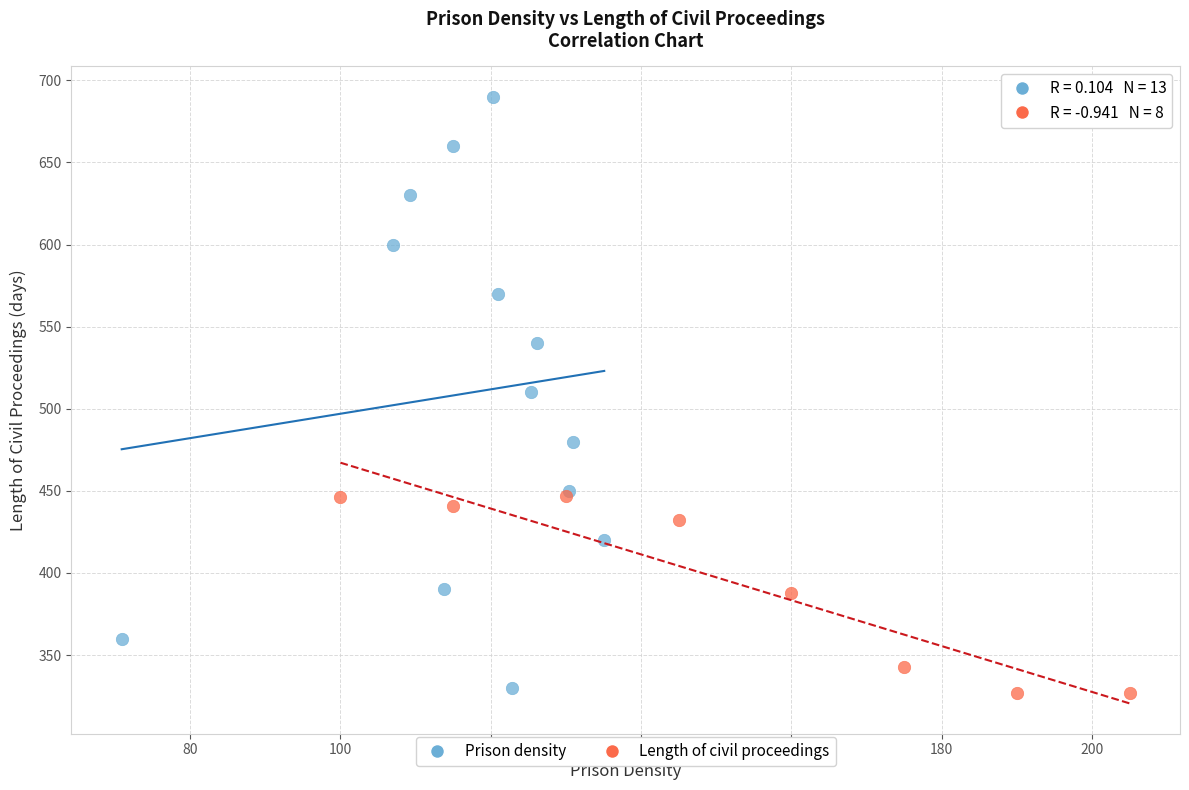

Which series has the largest Y range (max minus min)?

Prison density